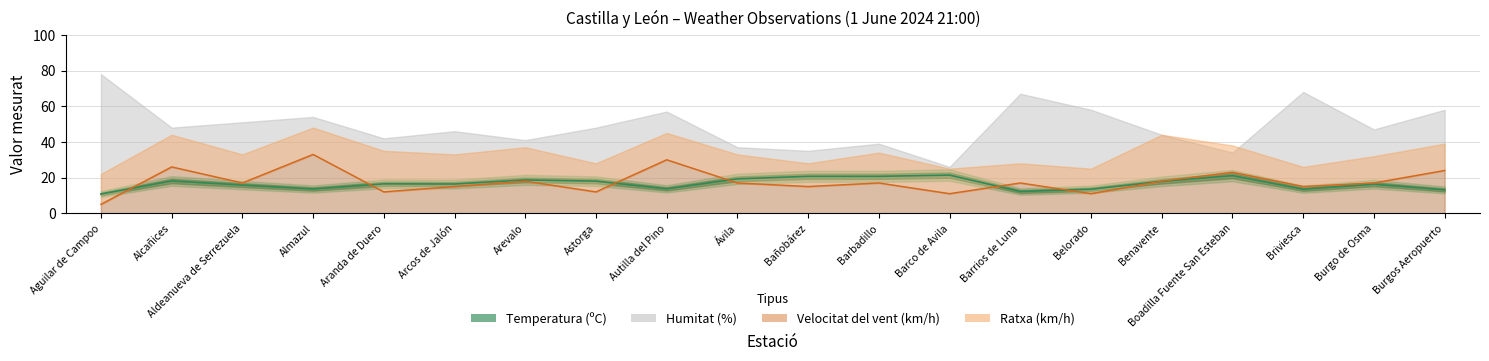

At which label does Temperatura (ºC) first exceed 16?

Alcañices